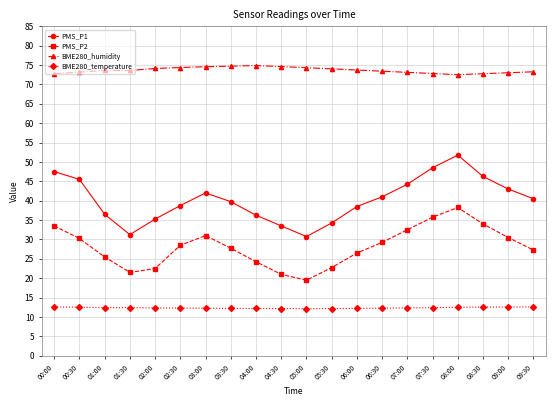

True or false: BME280_temperature and BME280_humidity cross at least once.

False